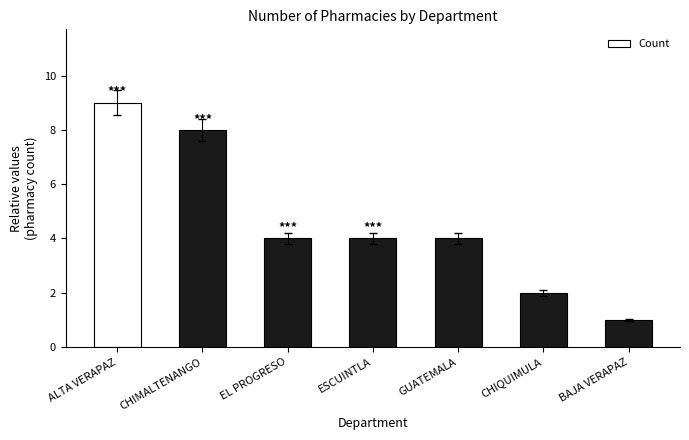

What is the change in value from ESCUINTLA to CHIQUIMULA?

-2